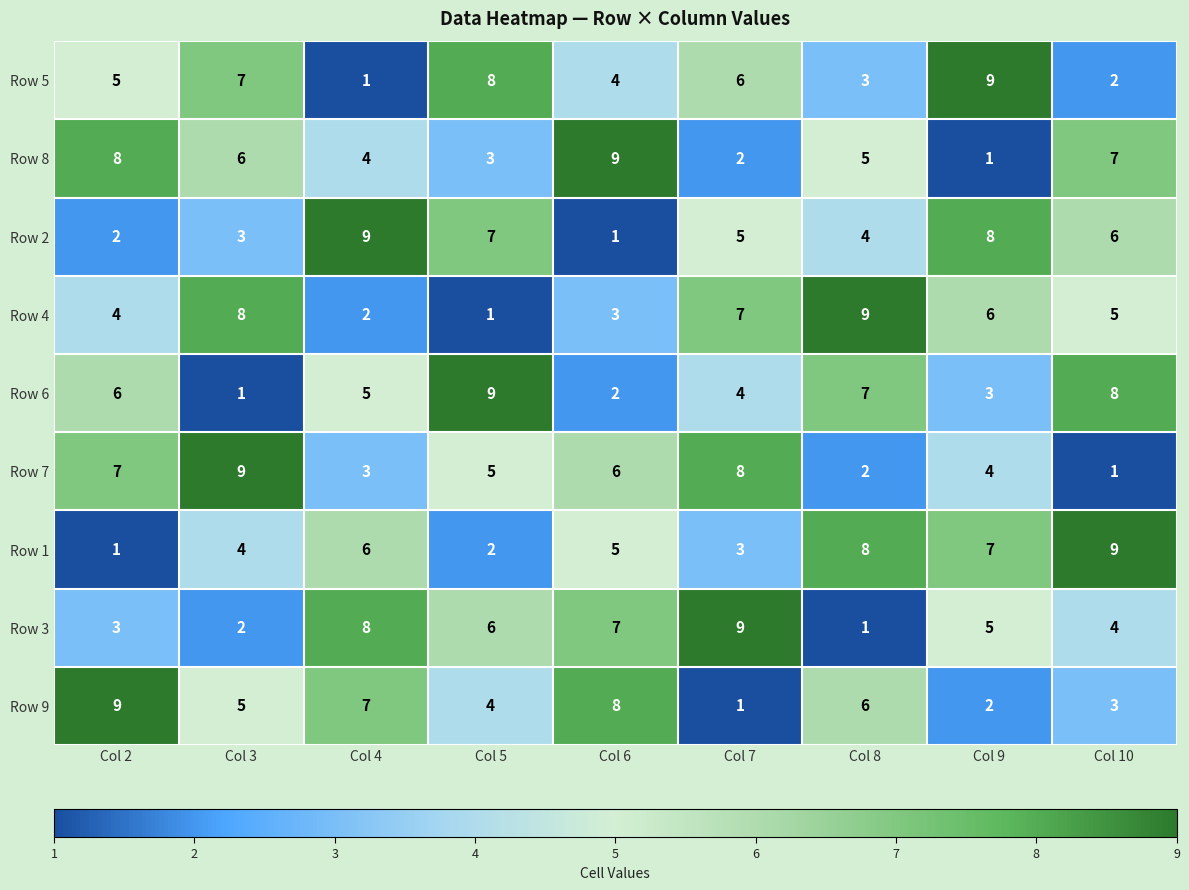

Between Col 5 and Col 8, which series saw the biggest shift?

Row 4